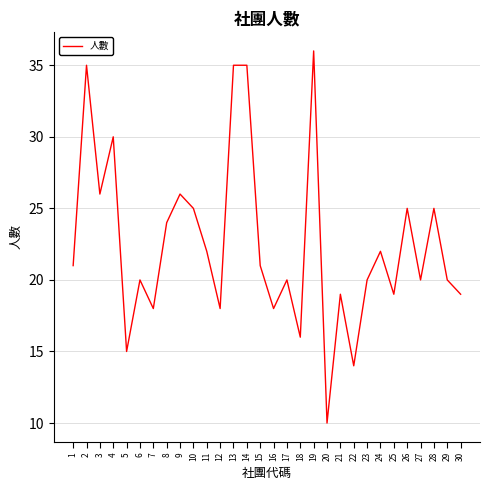

Approximately how many times larger is the value at 2 compared to 4?

1.2